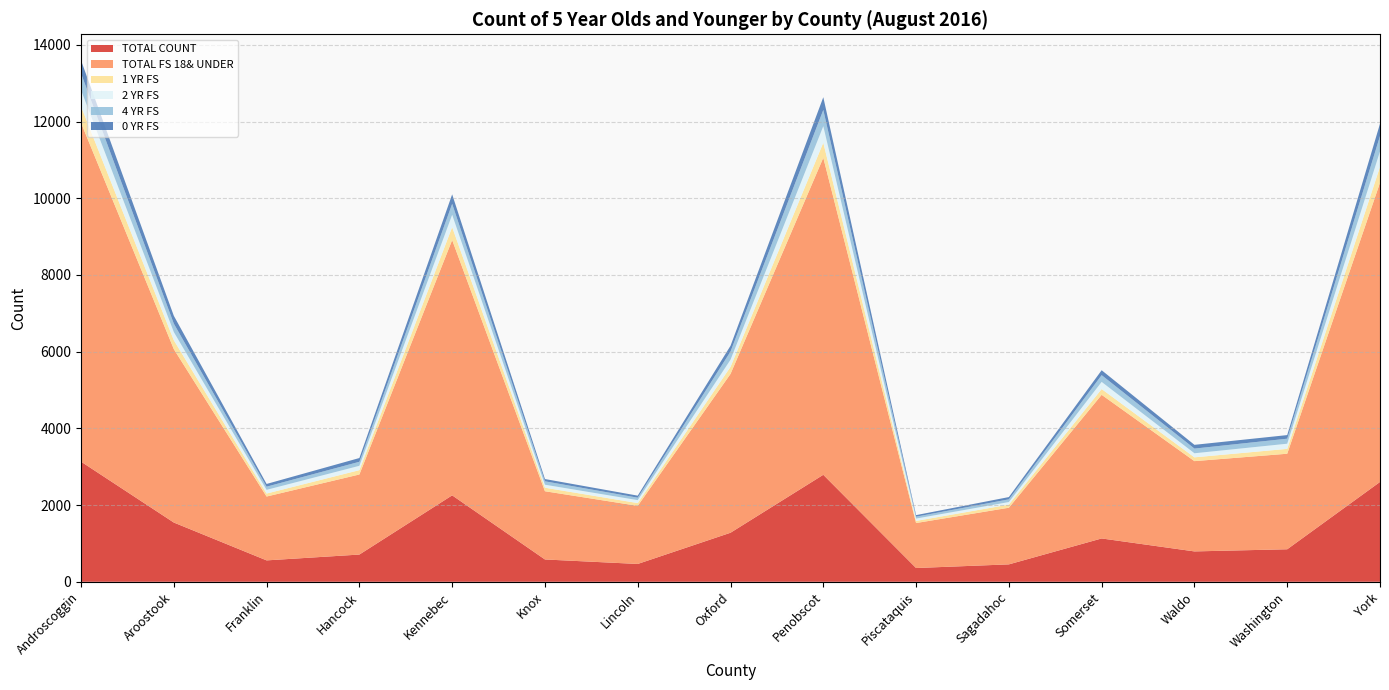

Reading right to left, what are all the values shown in this chart?

TOTAL COUNT: 2603	848	792	1130	454	359	2790	1279	465	582	2254	710	558	1545	3133
TOTAL FS 18& UNDER: 7802	2491	2354	3745	1477	1173	8266	4141	1515	1779	6657	2088	1665	4522	8834
1 YR FS: 415	127	99	151	82	55	393	184	72	92	337	113	78	232	428
2 YR FS: 401	134	106	186	66	61	430	186	77	78	321	113	96	213	425
4 YR FS: 403	131	122	176	71	50	425	214	64	89	286	105	83	219	437
0 YR FS: 319	94	98	128	59	40	331	150	53	59	247	98	71	205	339